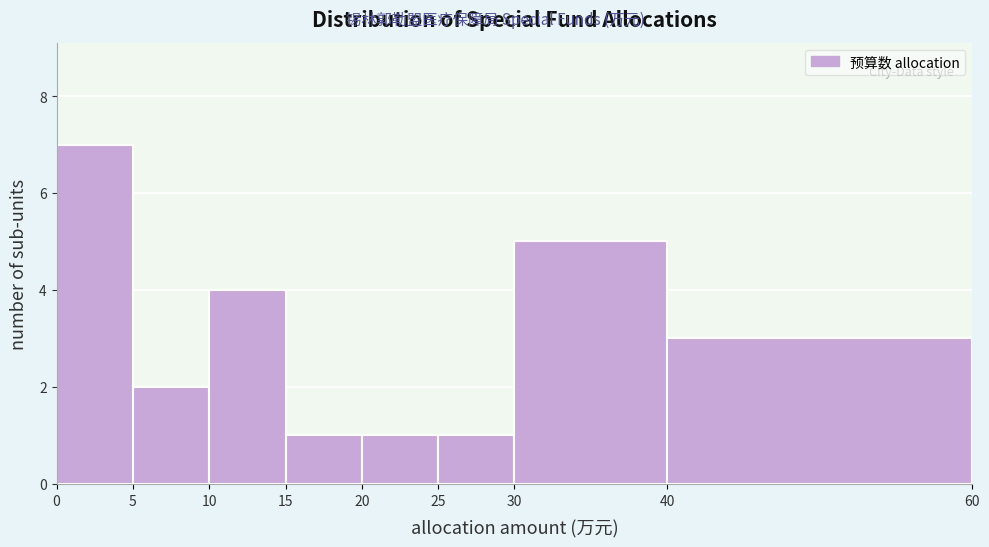

Reading left to right, transcribe this chart: for each bar, give the range it covers on the x-axis and its height. The values are not printed on the chart, so give them approximately, as read against the axis.

0 to 5: 7
5 to 10: 2
10 to 15: 4
15 to 20: 1
20 to 25: 1
25 to 30: 1
30 to 40: 5
40 to 60: 3